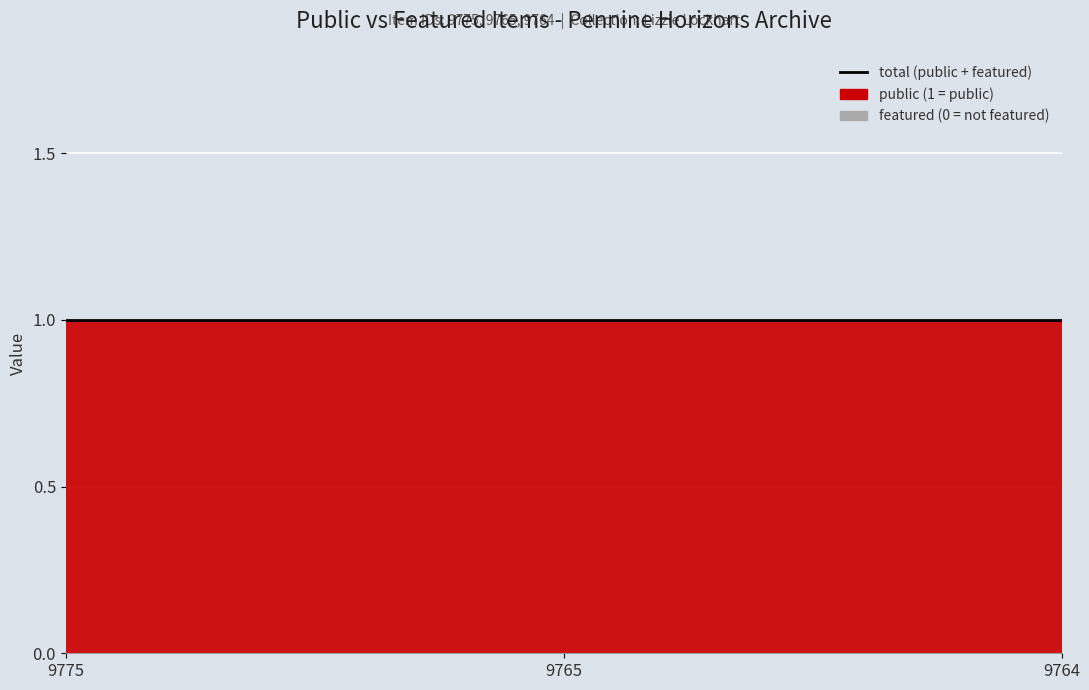

What is the value of the public point at the 2nd from the left?

1